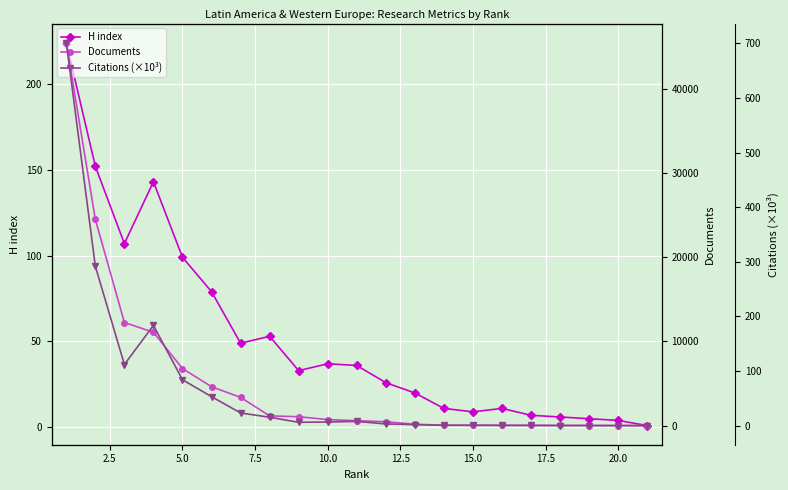

What is the label of the 15th point from the right?

15.0